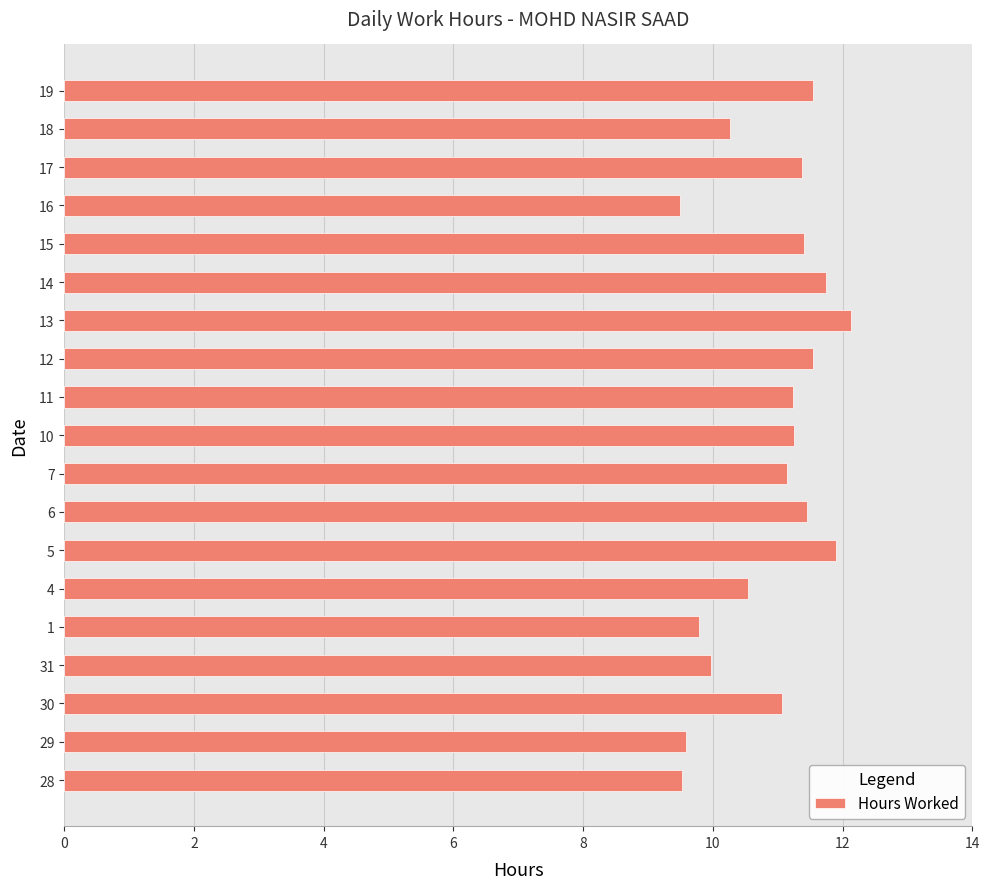

What is the difference between the second highest and second lowest values?

2.4